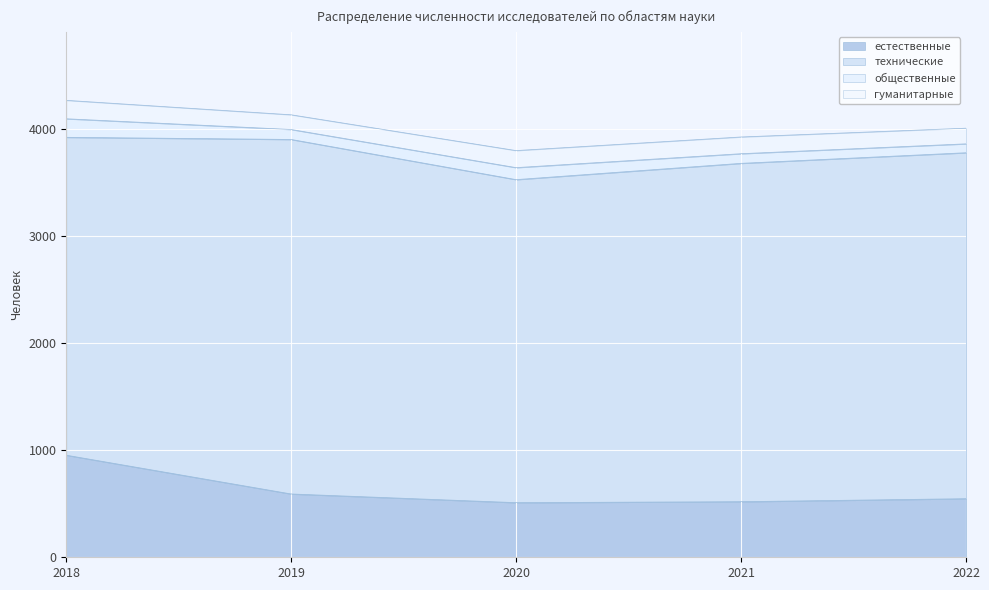

List the series in order of their peak value, lowest first.

гуманитарные, общественные, естественные, технические